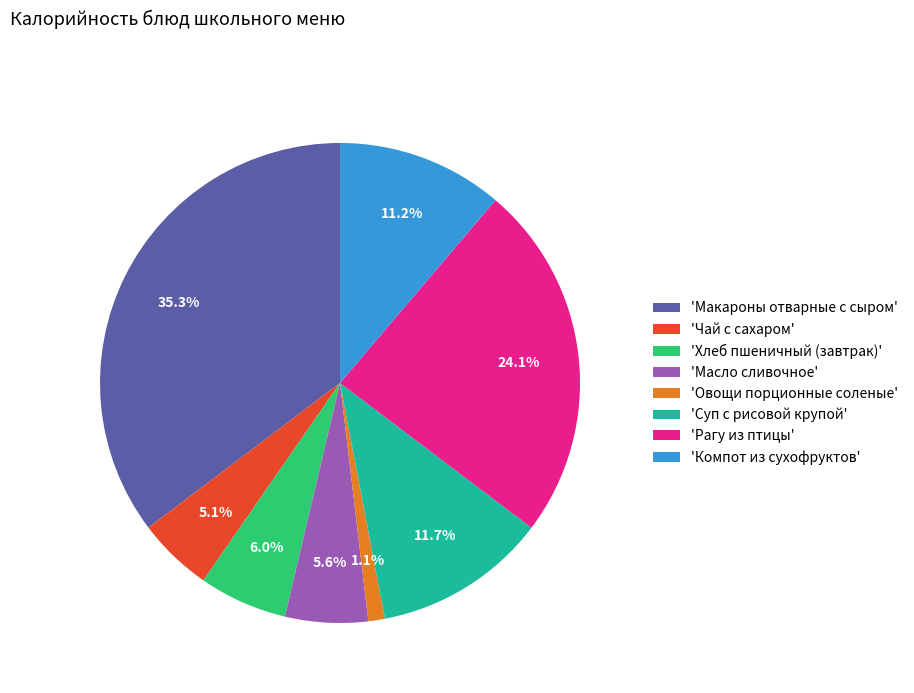

To the nearest percent, what is the difference between the largest and smallest slice percentages?

34%